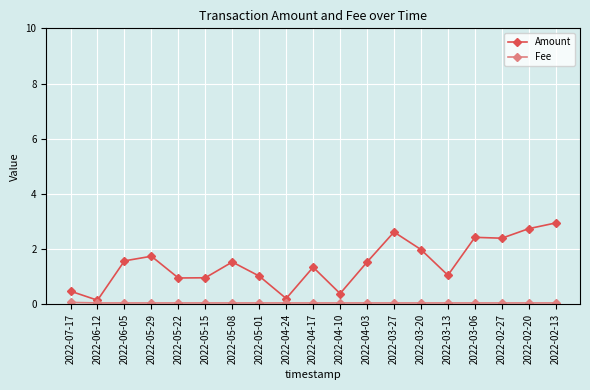

What is the value of the Amount point at the 8th from the left?

1.0